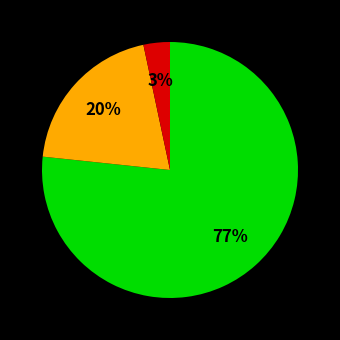

To the nearest percent, what is the average slice percentage?

33%